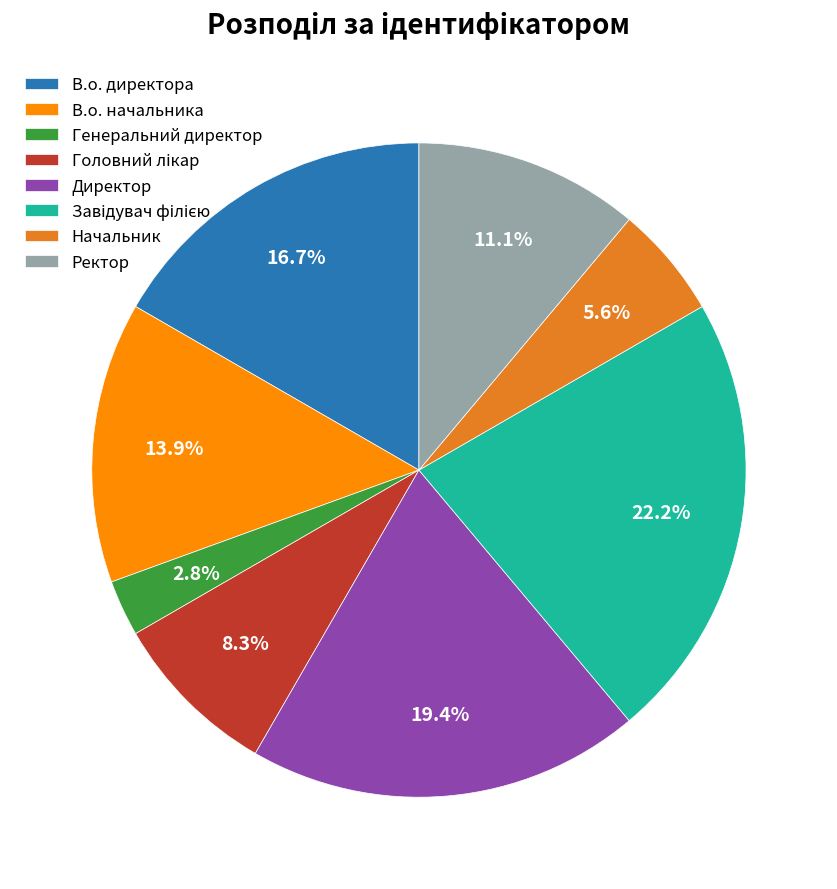

To the nearest percent, what is the combined percentage of Генеральний директор and Ректор?

14%